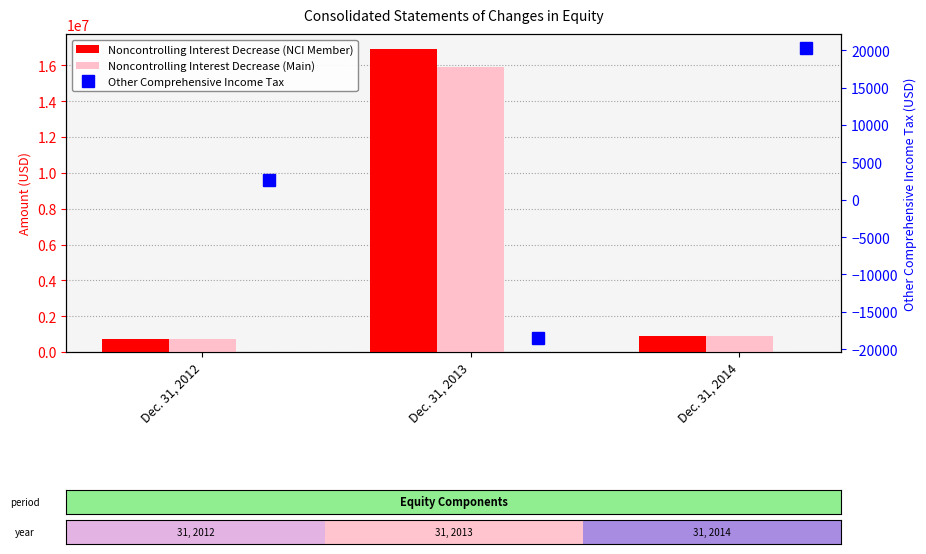

Count the number of data series in this chart.

3